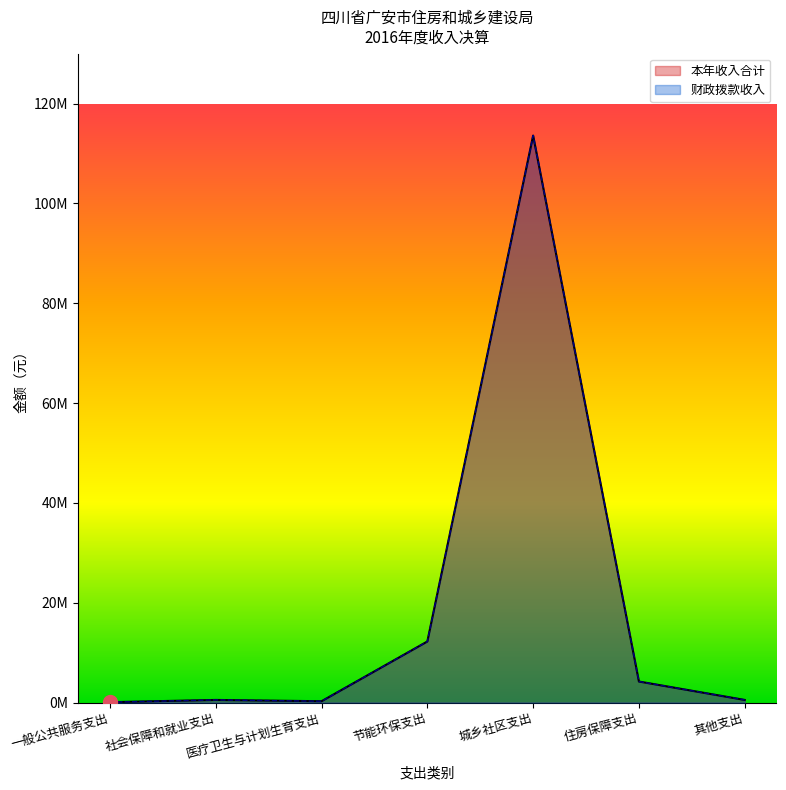

List the labels in order of 本年收入合计 value, smallest first.

一般公共服务支出, 医疗卫生与计划生育支出, 社会保障和就业支出, 其他支出, 住房保障支出, 节能环保支出, 城乡社区支出